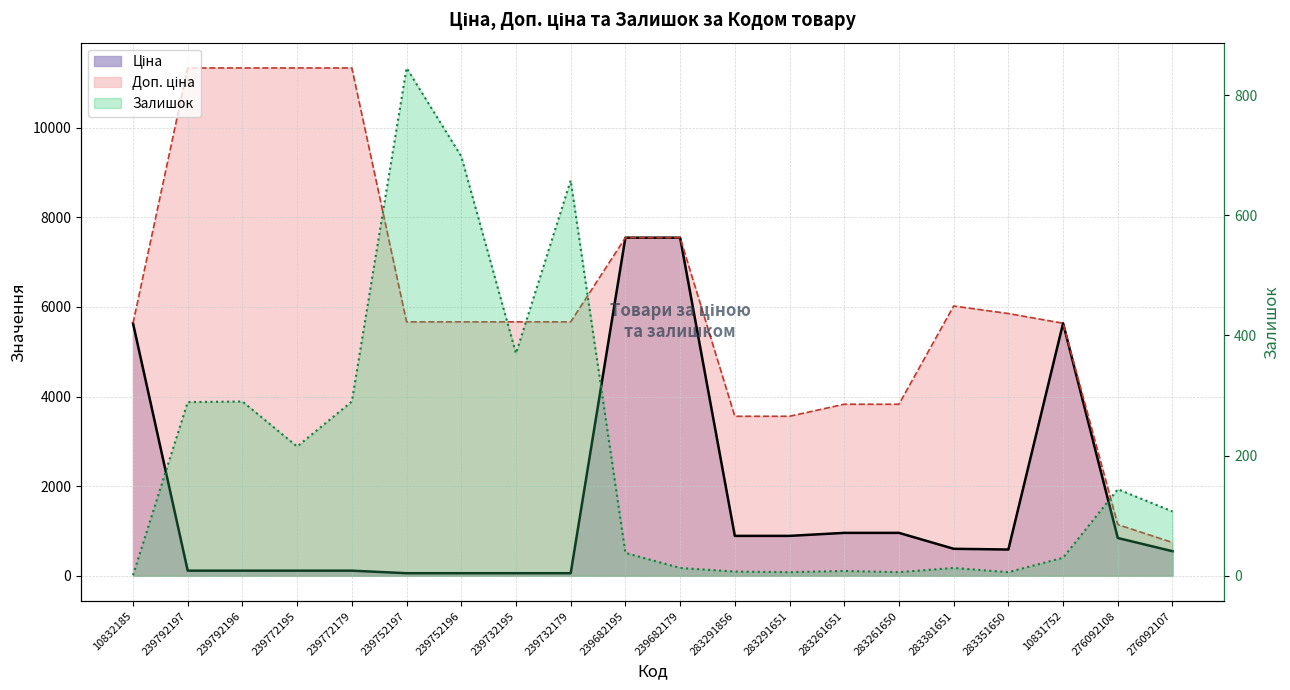

What is the label of the 1st point from the right?

276092107